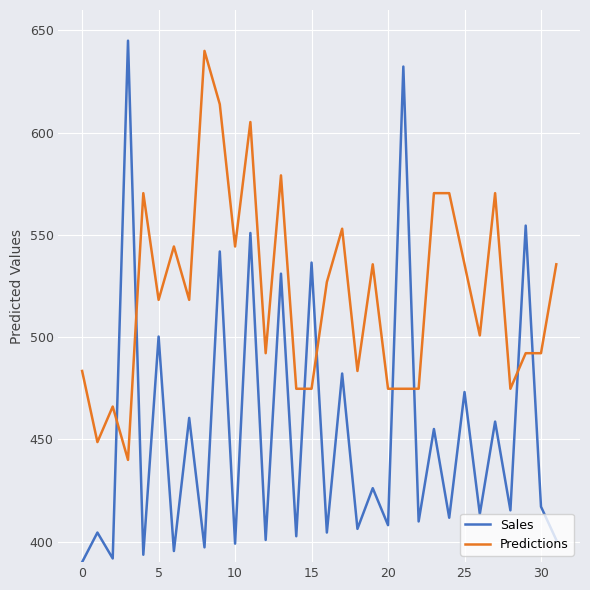

True or false: Sales and Predictions intersect in this chart.

True